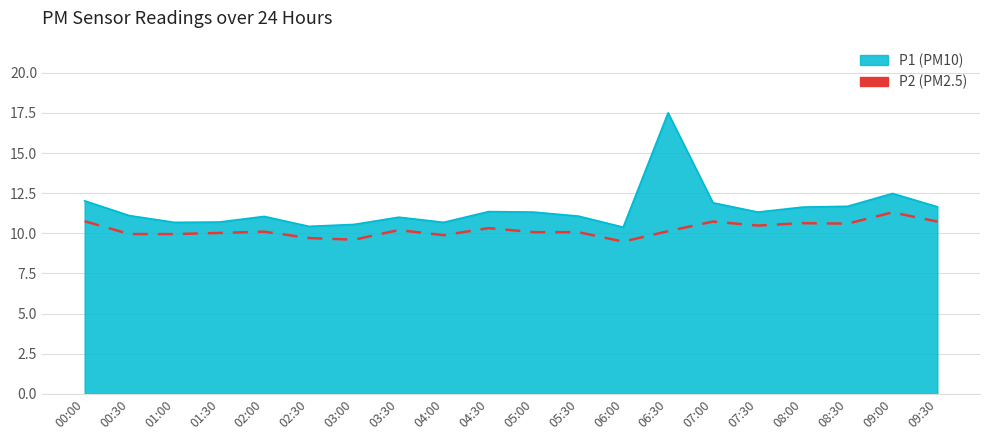

What is the total value across all series at 04:00?

20.6